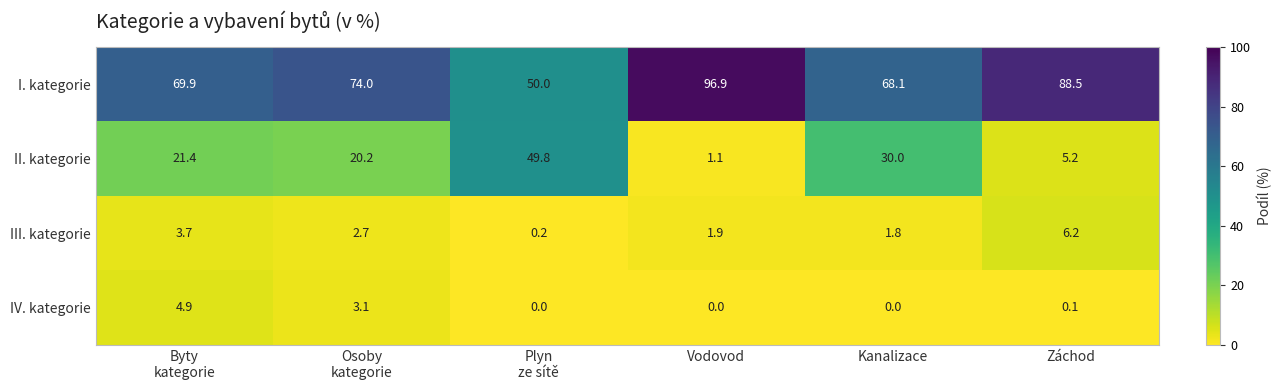

At how many categories does at least one series exceed 80?

2